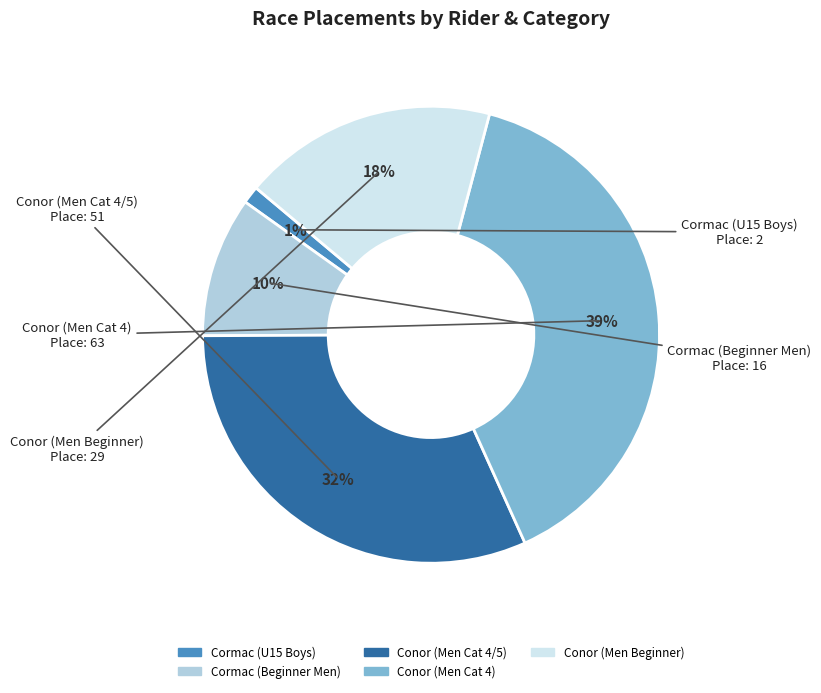

Which category has the biggest portion of the pie?

Conor (Men Cat 4)